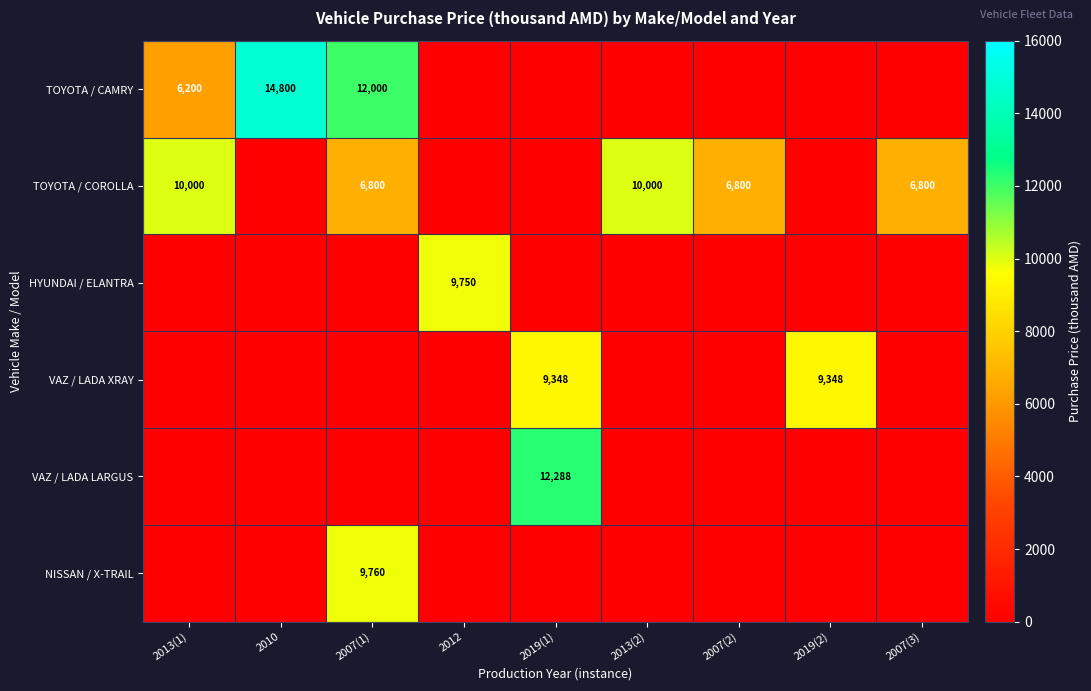

The TOYOTA / COROLLA series shows 10000 at 2013(1). True or false?

True